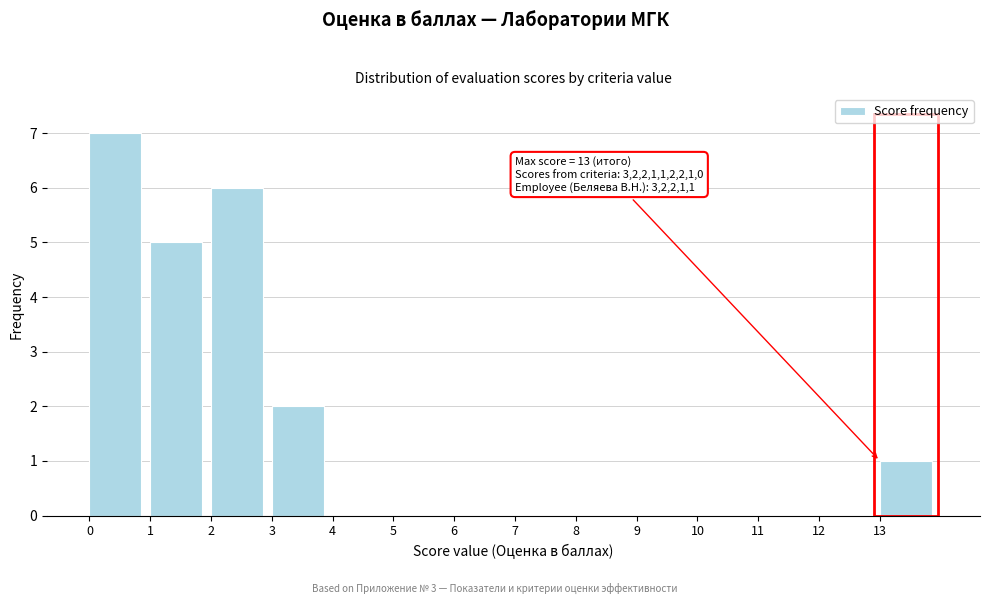

Which range on the x-axis has the tallest bar?

0 to 1